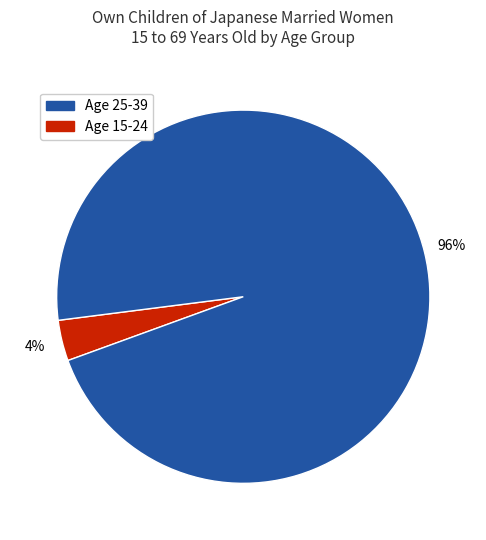

Is there any slice that represents more than half of the pie?

Yes